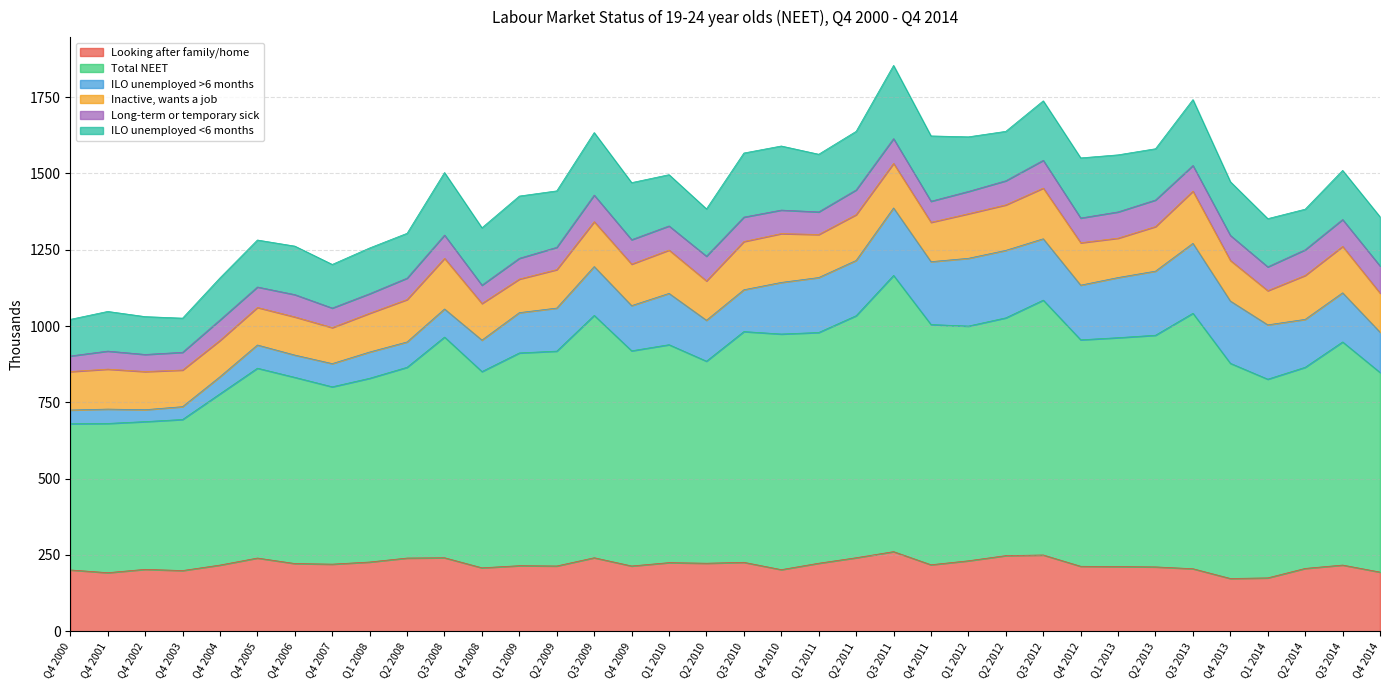

List the labels in order of Inactive, wants a job value, largest first.

Q3 2013, Q3 2008, Q3 2012, Q4 2010, Q3 2010, Q3 2014, Q2 2011, Q2 2012, Q3 2009, Q3 2011, Q1 2012, Q2 2013, Q2 2014, Q1 2010, Q1 2011, Q2 2008, Q4 2012, Q4 2009, Q4 2013, Q4 2001, Q2 2010, Q4 2011, Q1 2013, Q4 2014, Q1 2008, Q4 2000, Q2 2009, Q4 2002, Q4 2006, Q4 2005, Q4 2003, Q4 2008, Q4 2004, Q4 2007, Q1 2014, Q1 2009